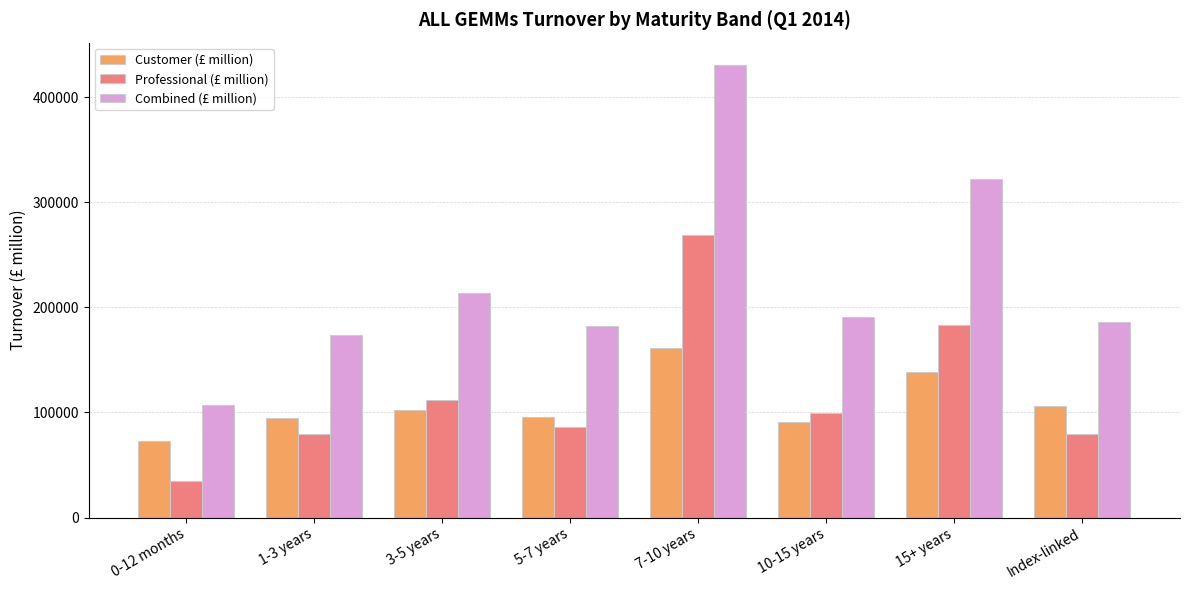

What is the spread (max minus min) of values at 10-15 years?

99926.7